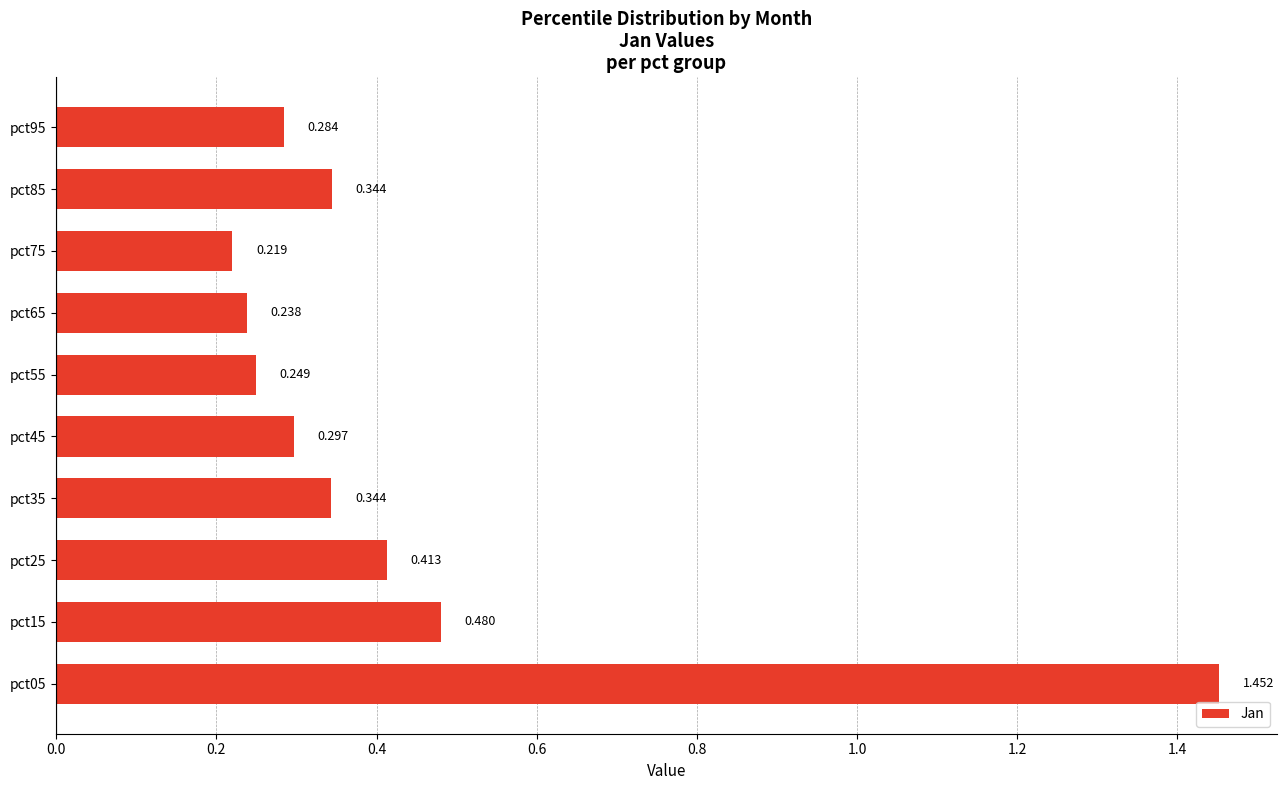

How many data points does each series have?

10